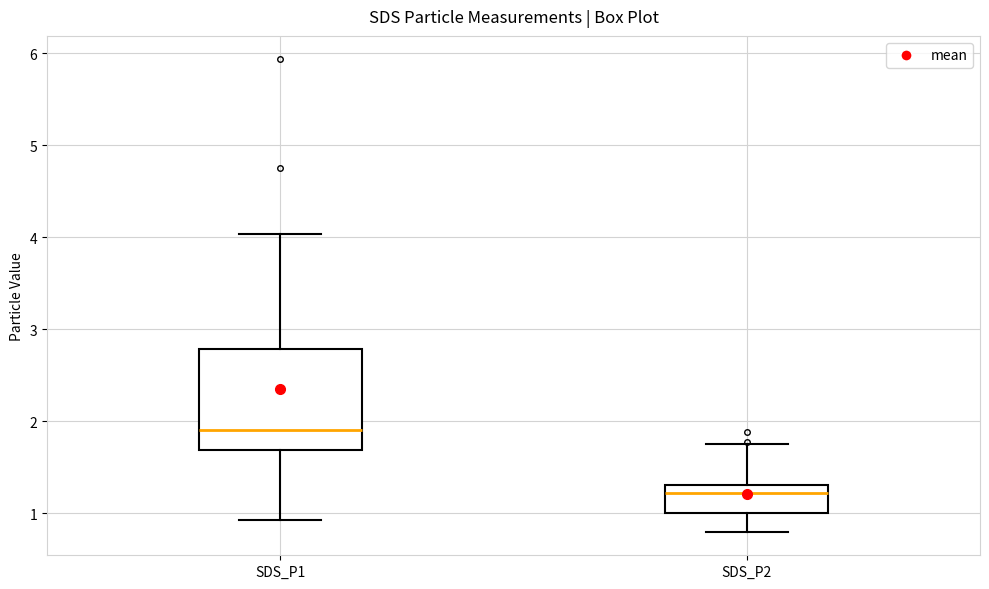

Where does the lower whisker of the box for SDS_P1 end on the y-axis? The values are not printed on the chart, so give them approximately, as read against the axis.

0.9